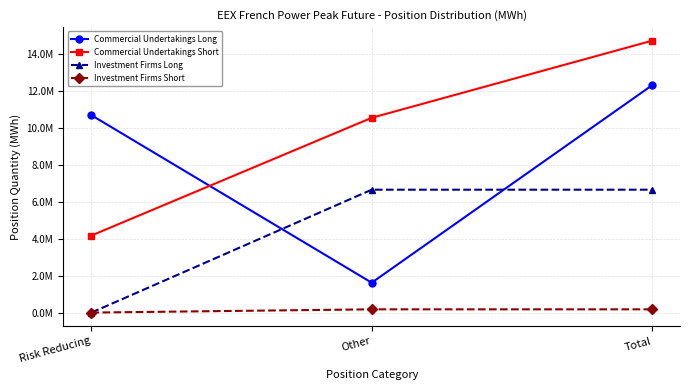

Which category has the lowest value in the Commercial Undertakings Short series?

Risk Reducing